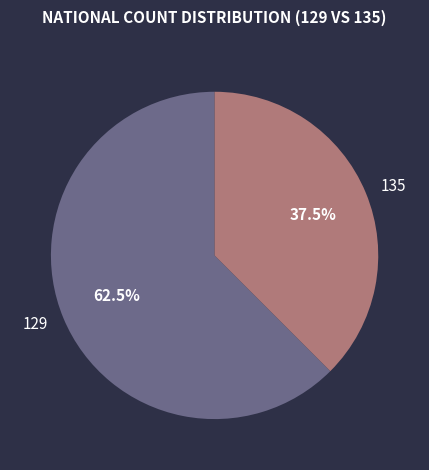

Does any single category account for the majority?

Yes